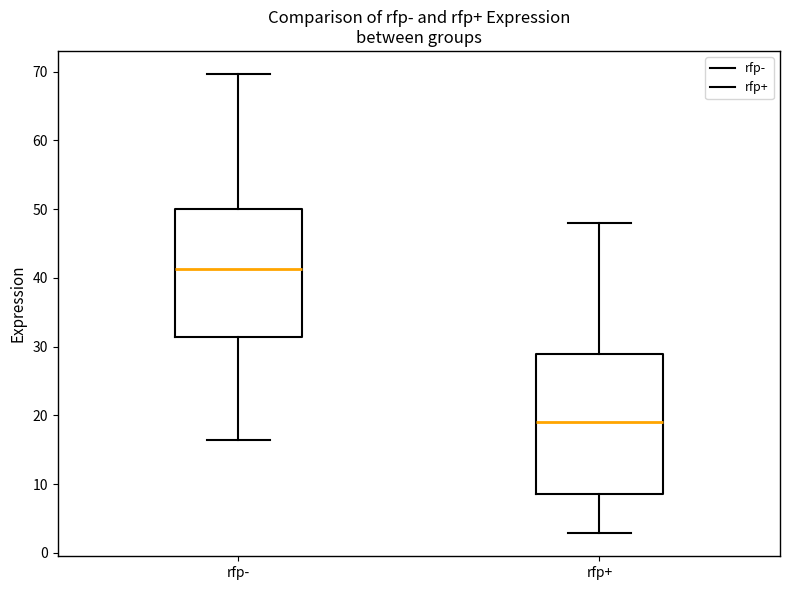

Reading left to right, read every box against the y-axis: the position of its median line, the range the box covers, and the ends of its whiskers. The values are not printed on the chart, so give them approximately, as read against the axis.

rfp-: median 41, box 31 to 50, whiskers 16 to 70
rfp+: median 19, box 9 to 29, whiskers 3 to 48